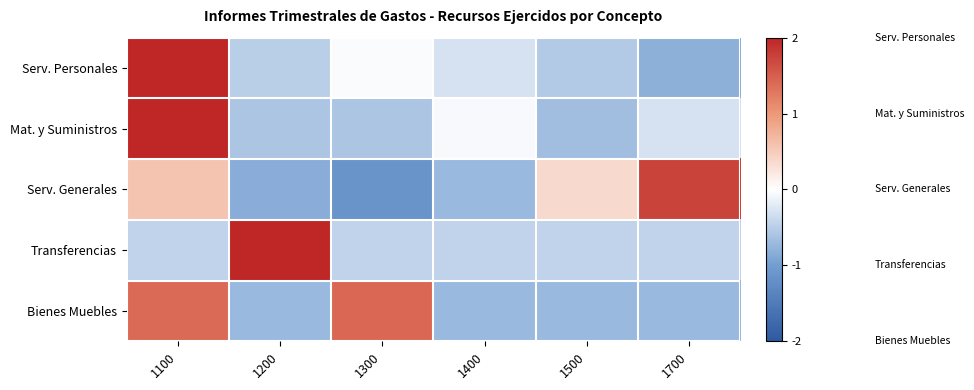

Which series has the widest spread of values?

Serv. Personales